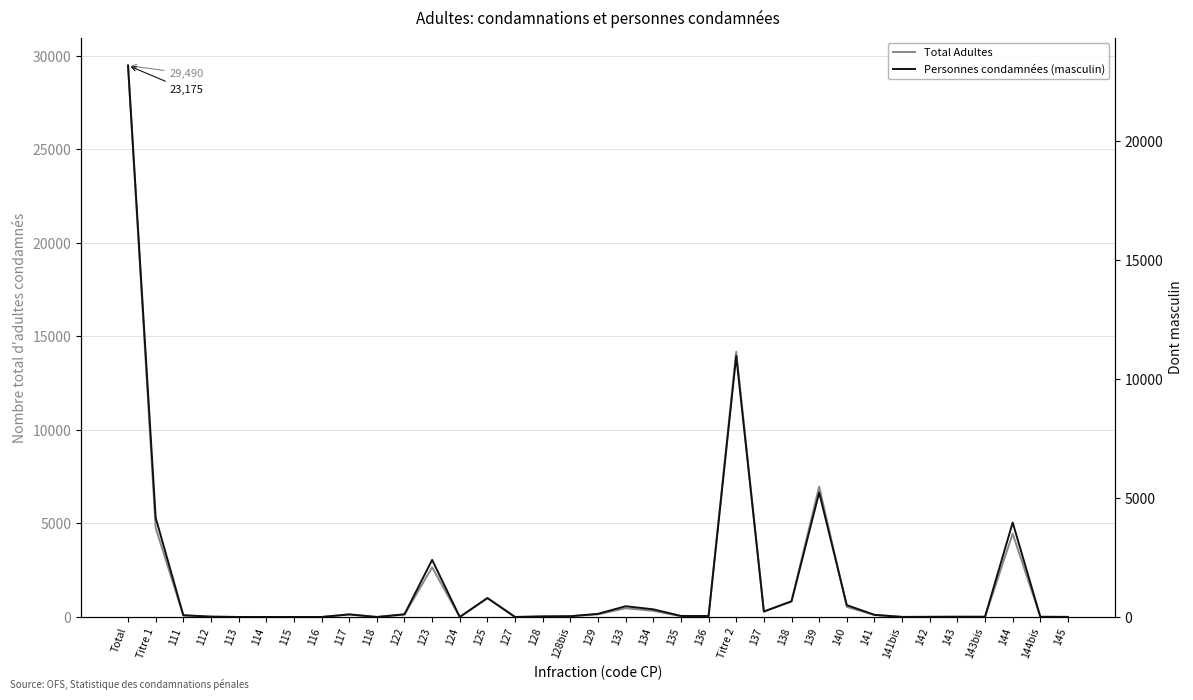

Rank the series by their maximum value, from highest to lowest.

Total Adultes, Personnes condamnées (masculin)